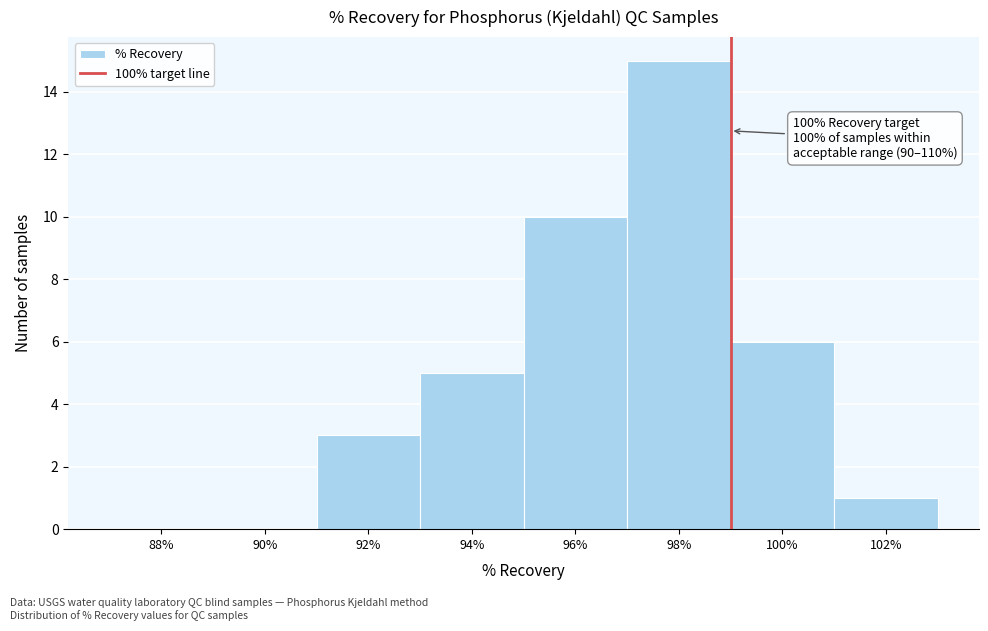

Reading left to right, transcribe all the data shown in this chart.

88%=0	90%=0	92%=3	94%=5	96%=10	98%=15	100%=6	102%=1